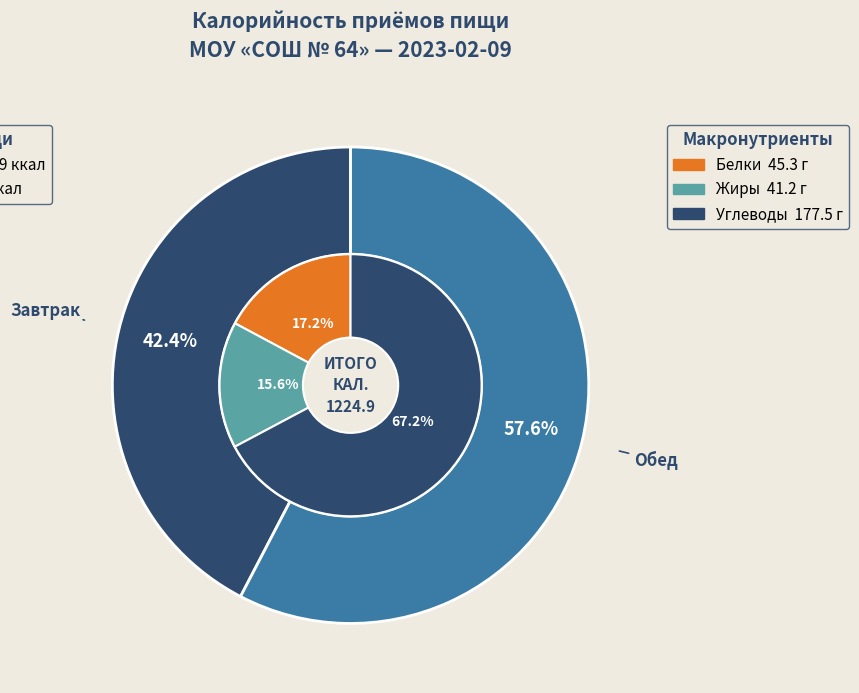

Which has a higher value, Завтрак or Обед?

Обед